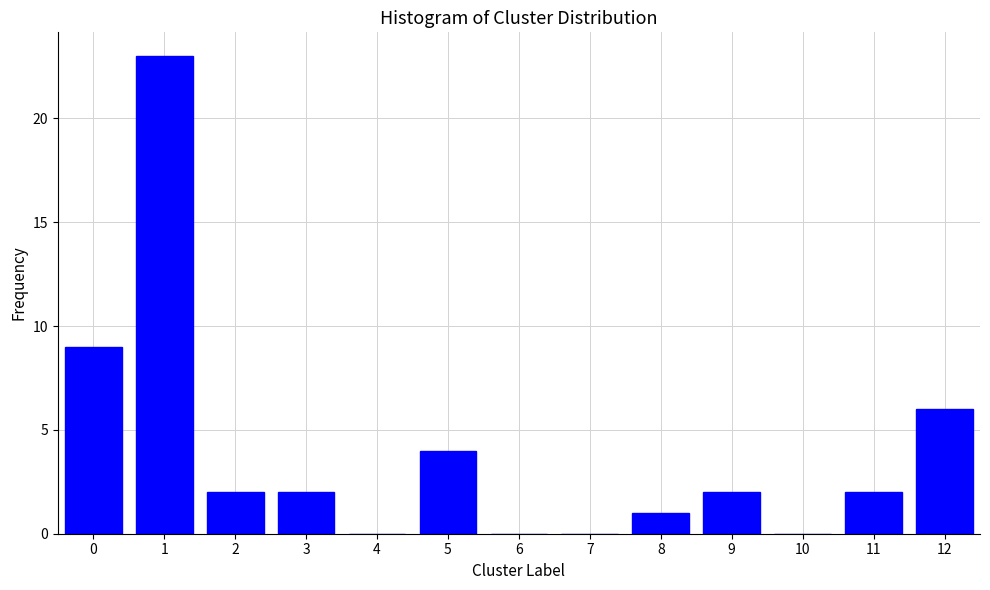

Reading left to right, extract all data points from this chart.

0=9	1=23	2=2	3=2	4=0	5=4	6=0	7=0	8=1	9=2	10=0	11=2	12=6